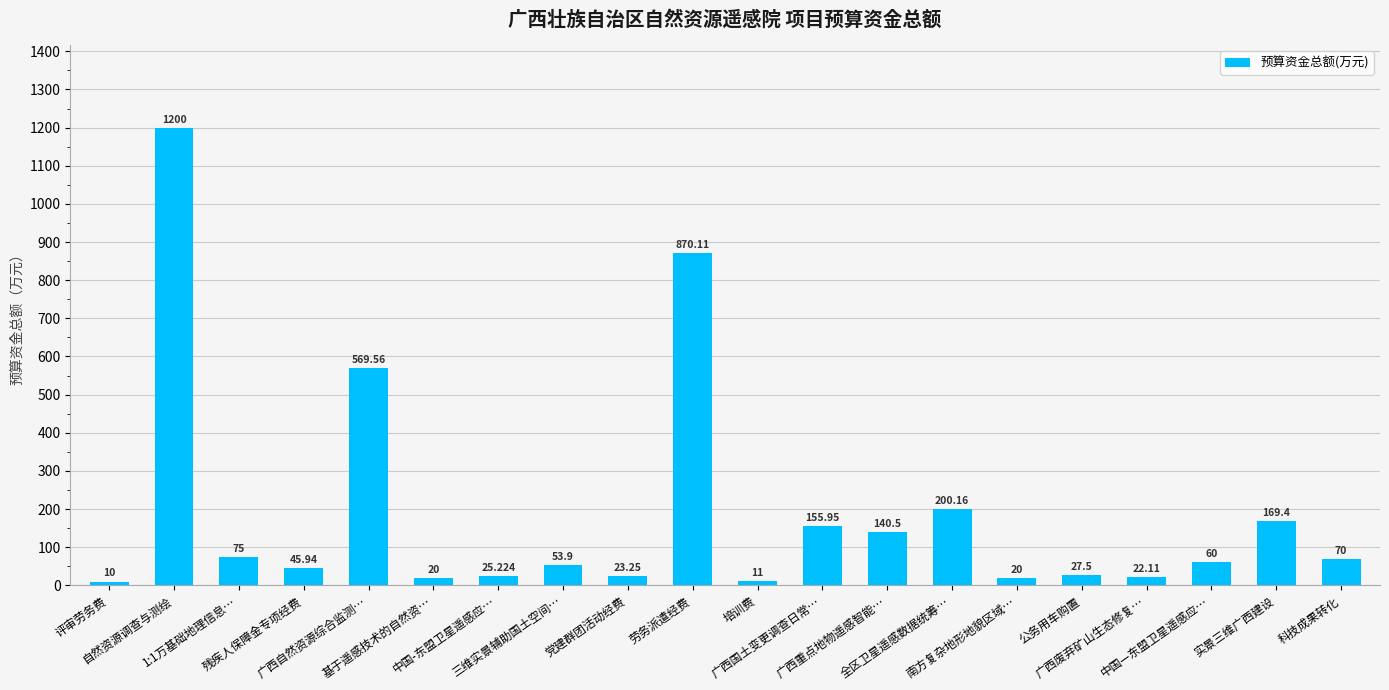

What is the approximate value at 基于遥感技术的自然资…?

20.0